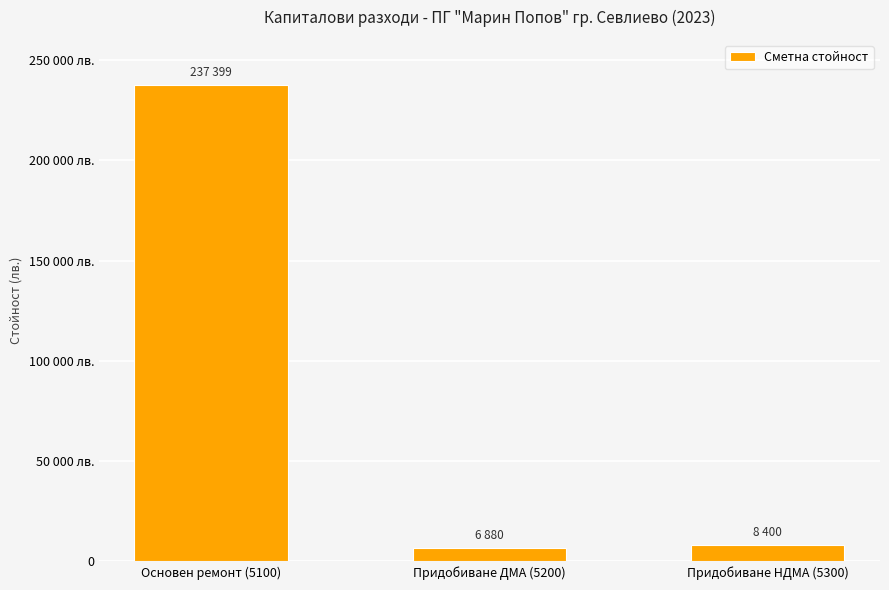

Does the chart contain any negative values?

No